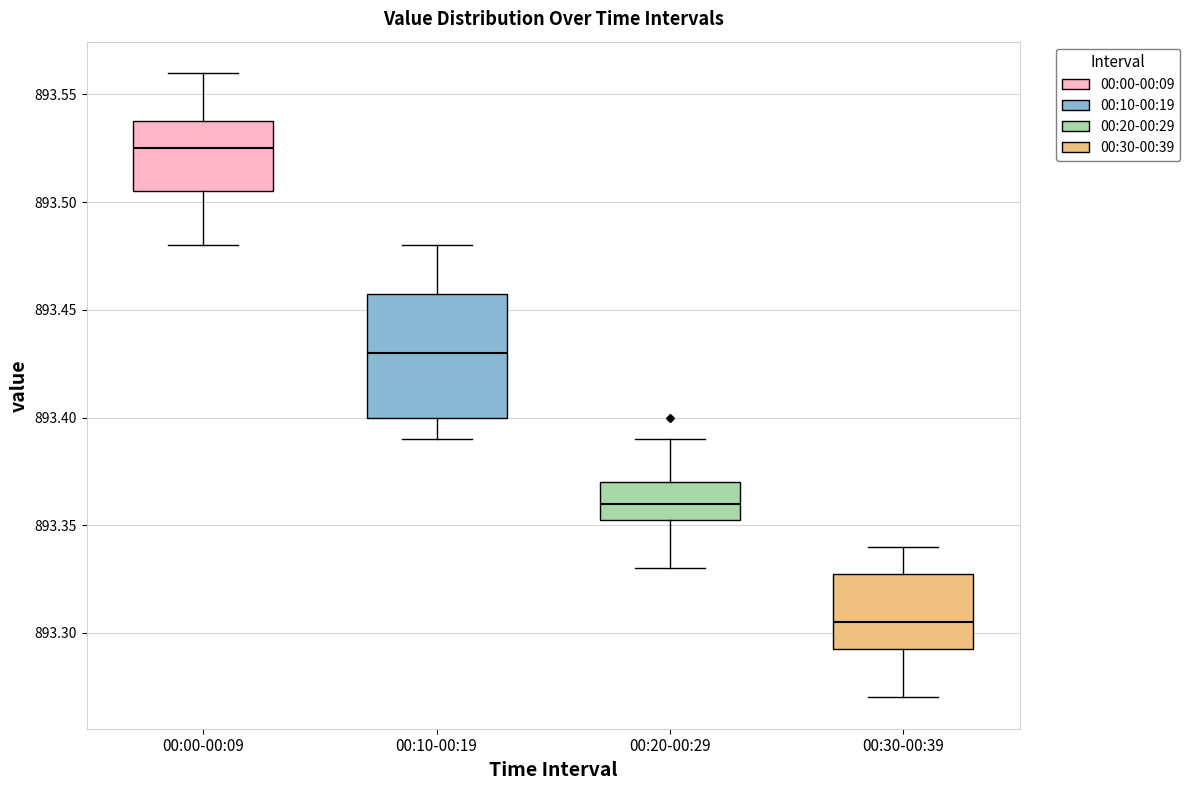

Reading left to right, read every box against the y-axis: the position of its median line, the range the box covers, and the ends of its whiskers. The values are not printed on the chart, so give them approximately, as read against the axis.

00:00-00:09: median 893.525, box 893.505 to 893.540, whiskers 893.480 to 893.560
00:10-00:19: median 893.430, box 893.400 to 893.460, whiskers 893.390 to 893.480
00:20-00:29: median 893.360, box 893.355 to 893.370, whiskers 893.330 to 893.390
00:30-00:39: median 893.305, box 893.295 to 893.330, whiskers 893.270 to 893.340